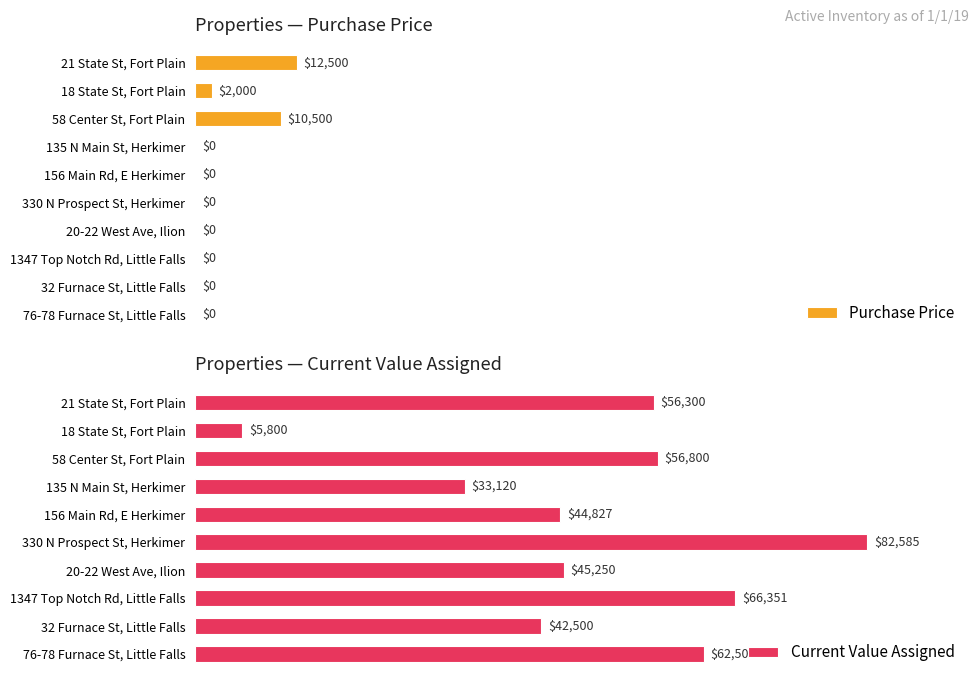

Rank the categories by Current Value Assigned value from highest to lowest.

330 N Prospect St, Herkimer, 1347 Top Notch Rd, Little Falls, 76-78 Furnace St, Little Falls, 58 Center St, Fort Plain, 21 State St, Fort Plain, 20-22 West Ave, Ilion, 156 Main Rd, E Herkimer, 32 Furnace St, Little Falls, 135 N Main St, Herkimer, 18 State St, Fort Plain